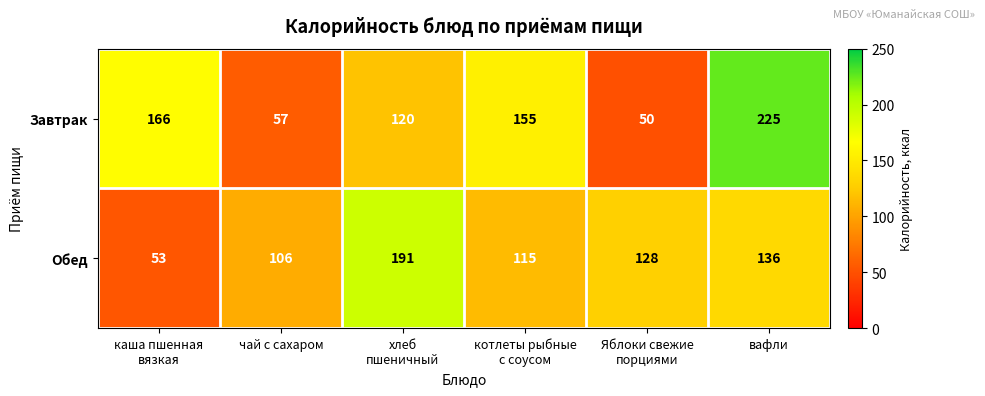

What is the average value of the Обед series?

122